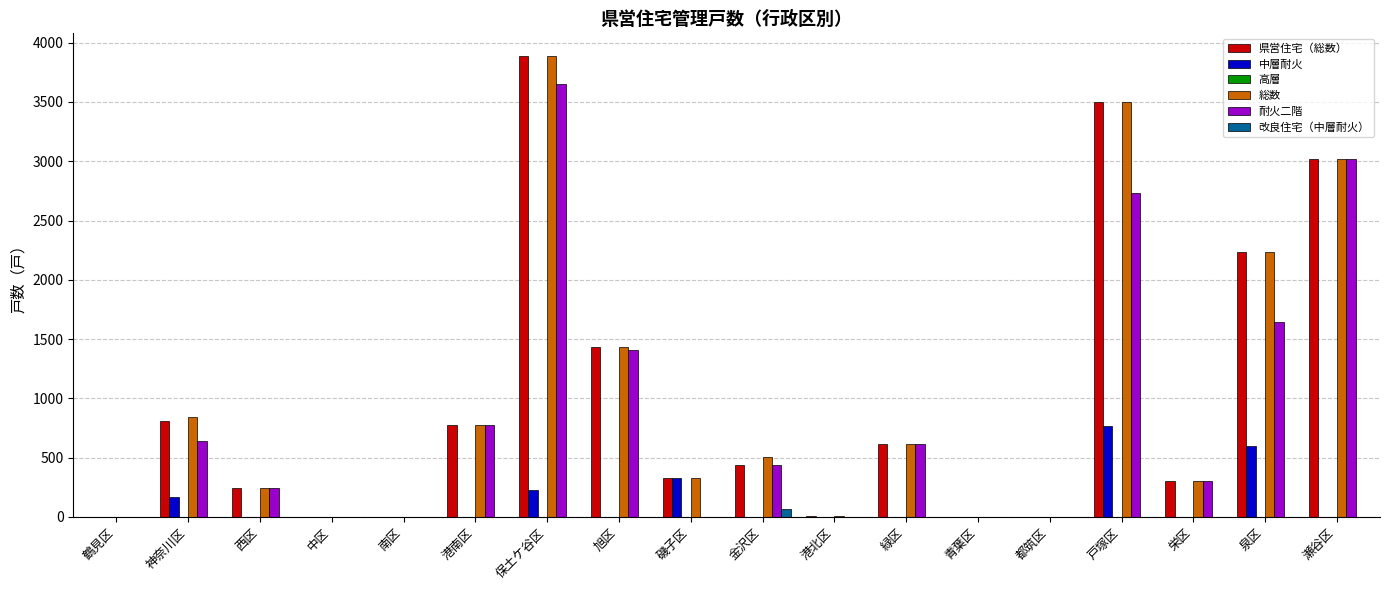

What is the sum of all 耐火二階 values?

15480